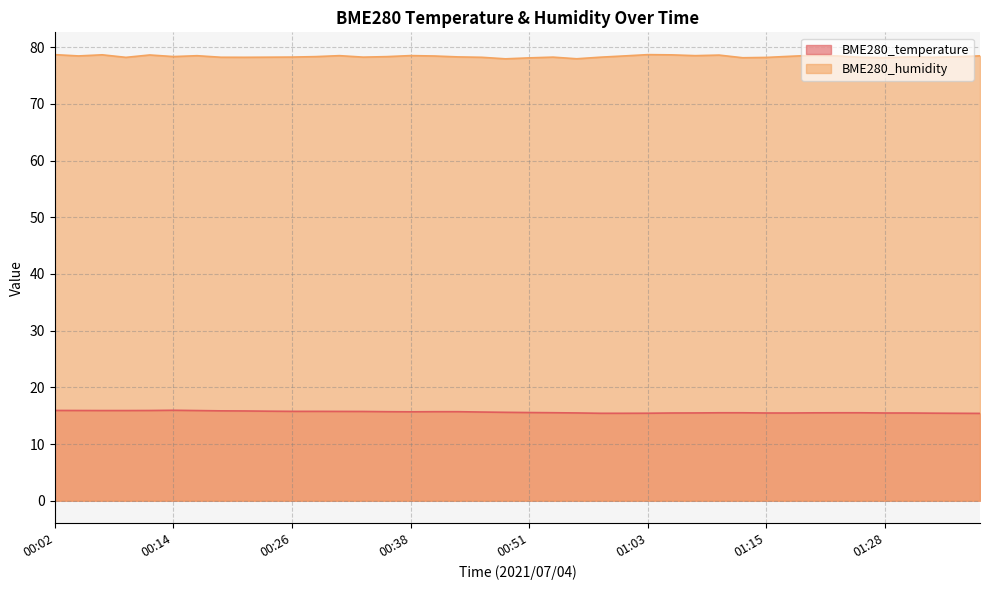

How many lines are shown in the chart?

2